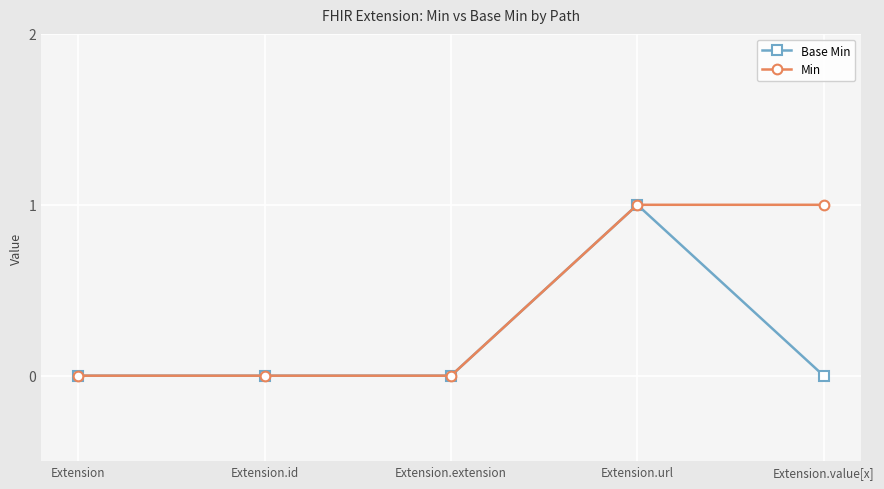

True or false: Base Min has more than 0 points higher than both neighbors.

True